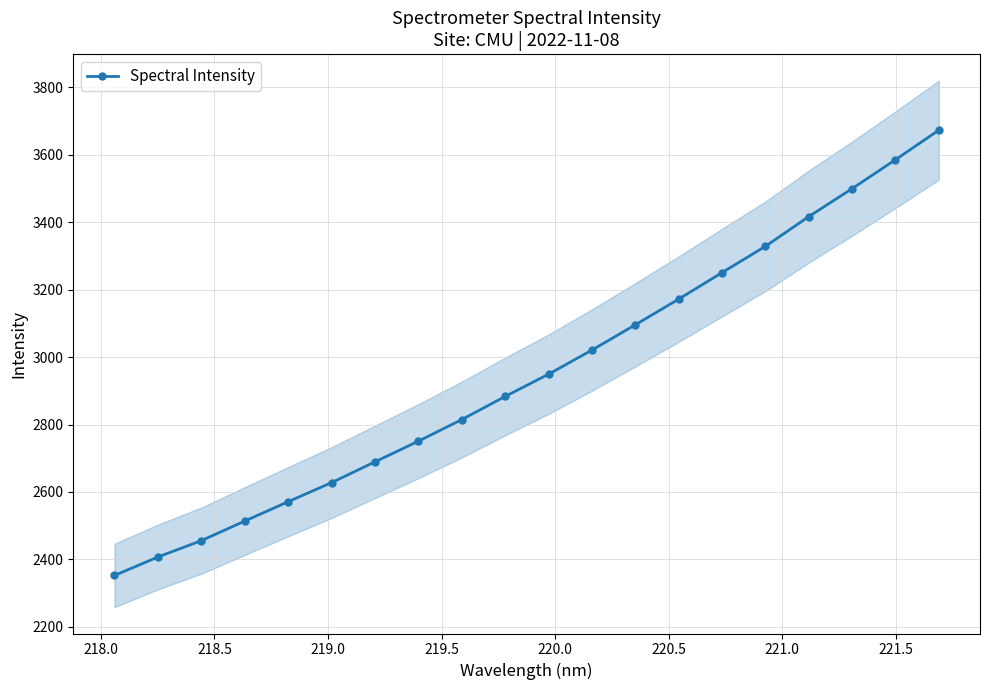

What is the average value?

2952.8